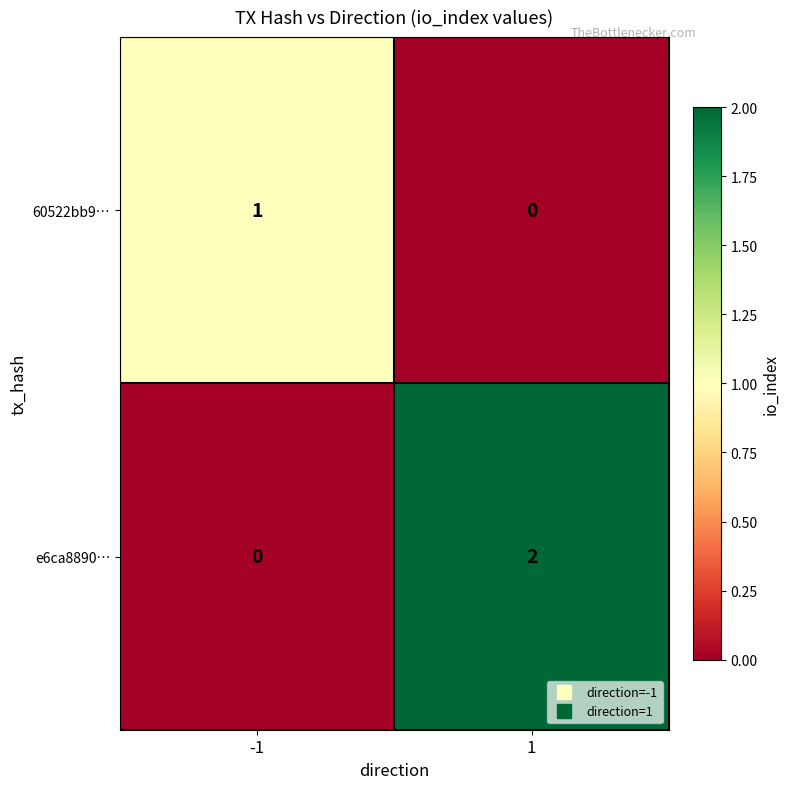

Which series has the widest spread of values?

e6ca8890…